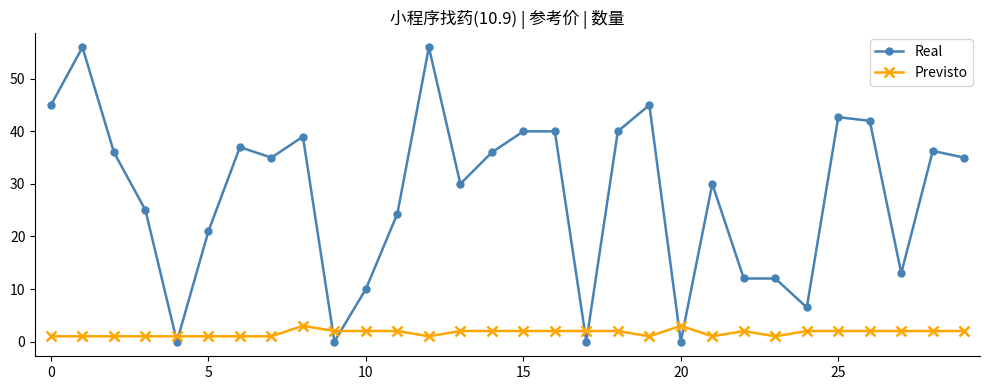

What is the average value of the Previsto series?

1.7